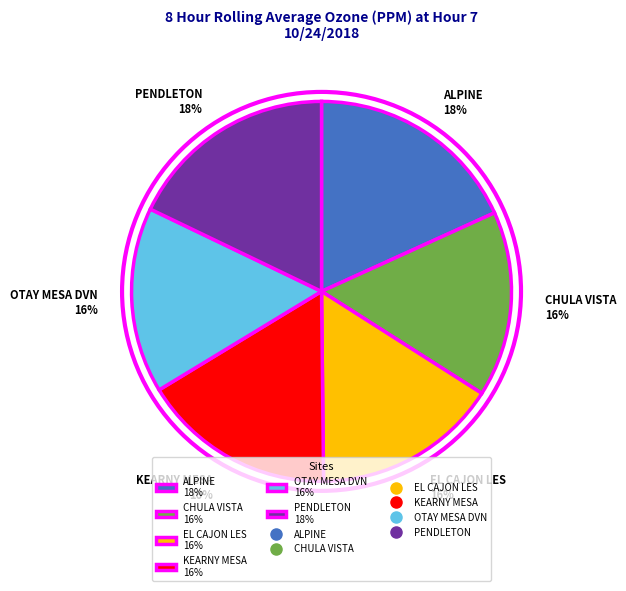

Is there any slice that represents more than half of the pie?

No